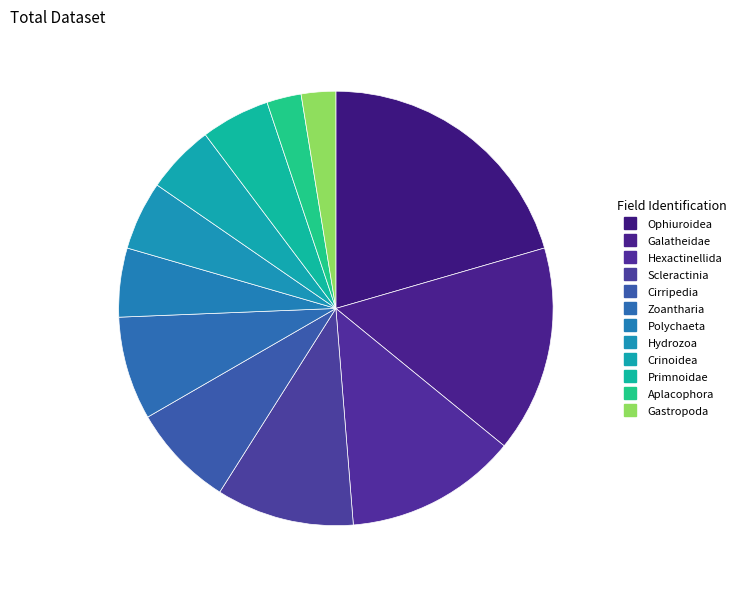

Is it true that Polychaeta is 18% of the pie?

False